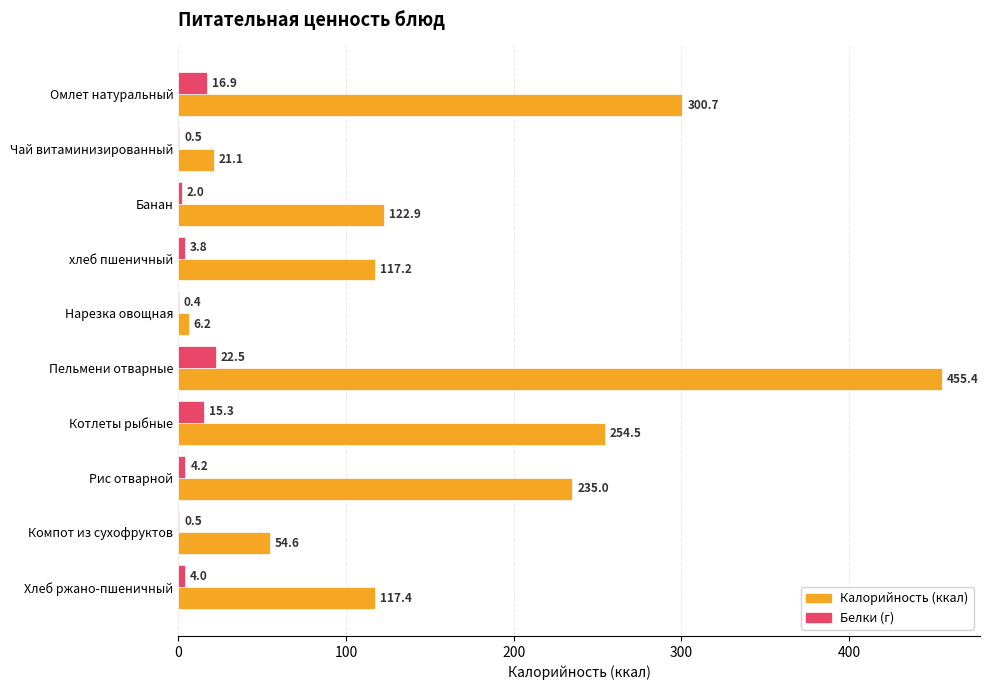

What is the total value across all series at Компот из сухофруктов?

55.1